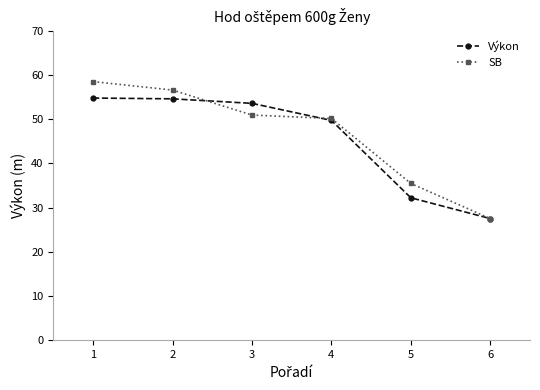

What is the sum of all SB values?

279.0